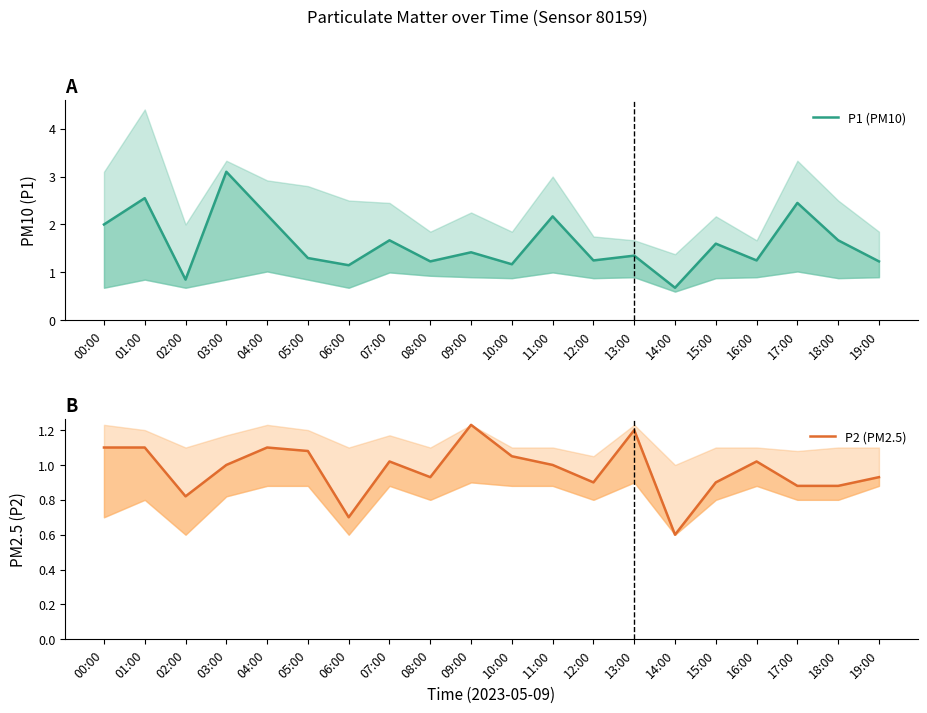

Rank the categories by P2 (PM2.5) value from highest to lowest.

09:00, 13:00, 00:00, 01:00, 04:00, 05:00, 10:00, 07:00, 16:00, 03:00, 11:00, 08:00, 19:00, 12:00, 15:00, 17:00, 18:00, 02:00, 06:00, 14:00